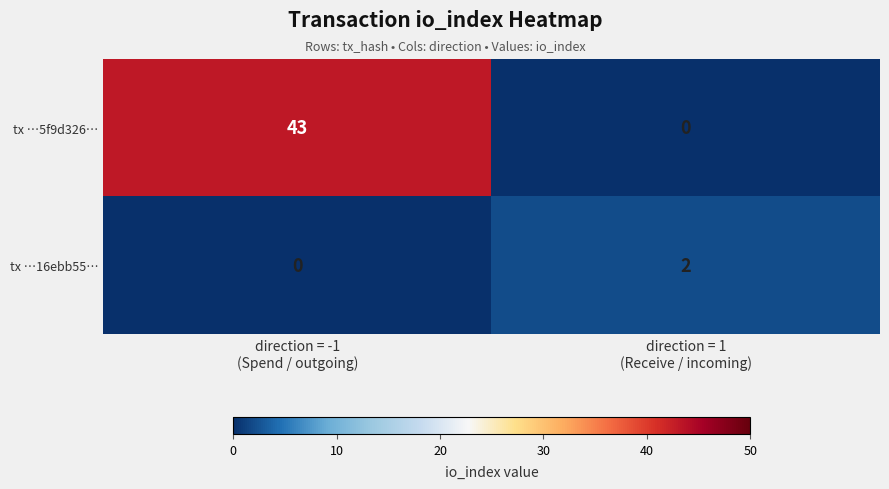

List the series in order of their peak value, highest first.

tx …5f9d326…, tx …16ebb55…